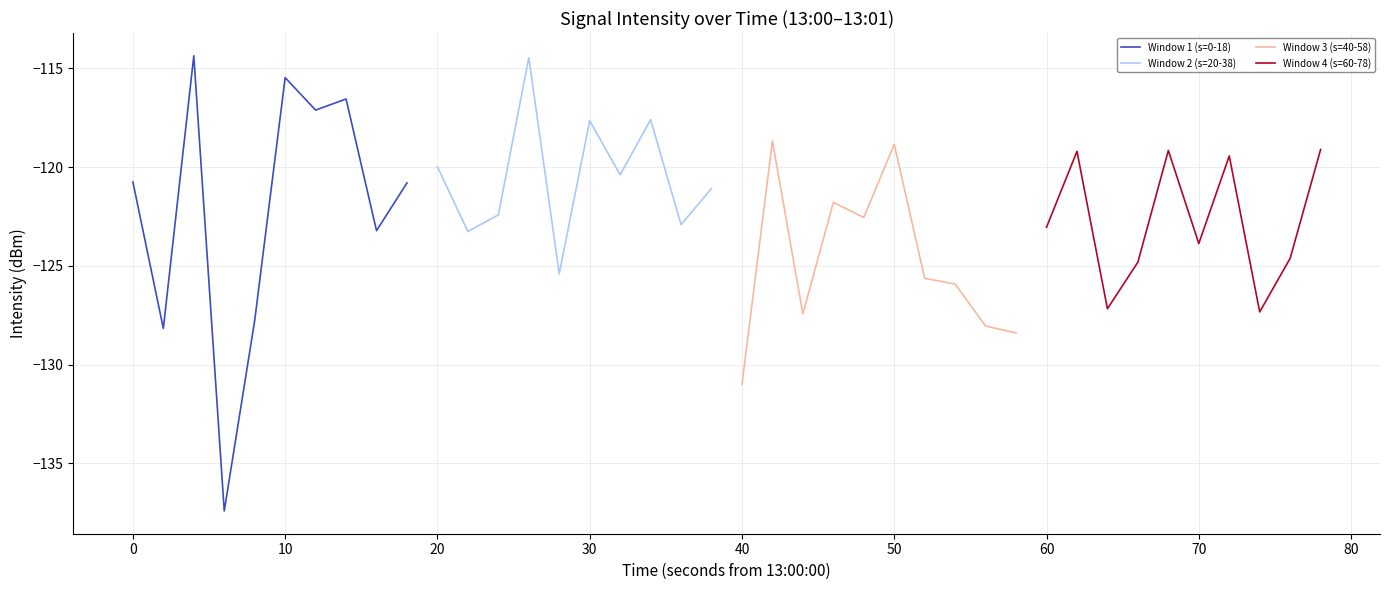

Does the chart have visible grid lines?

Yes